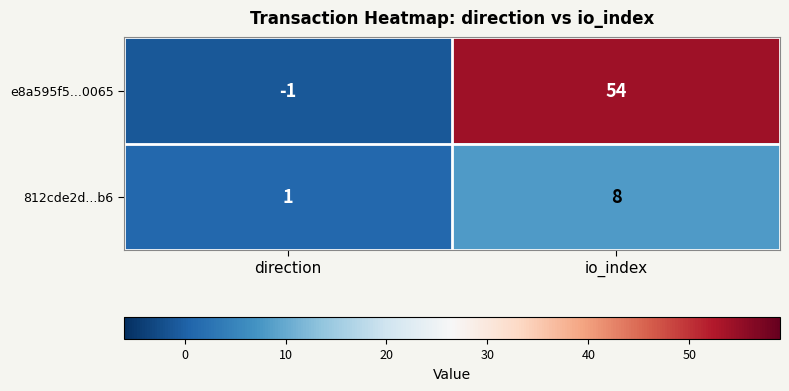

Which series has the largest total across all categories?

e8a595f5...0065